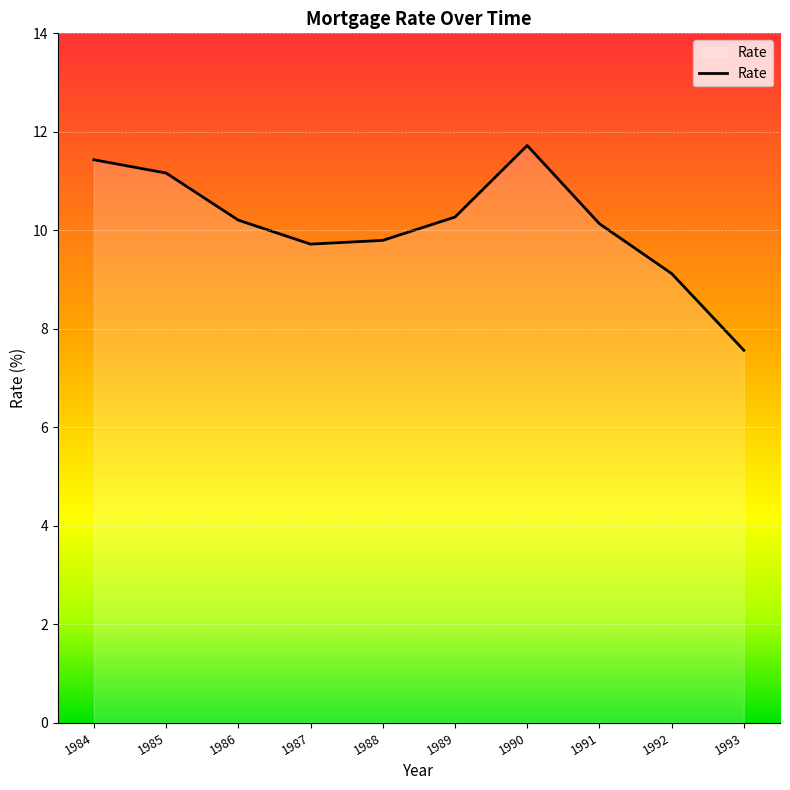

True or false: there are more than 2 points higher than both neighbors.

False